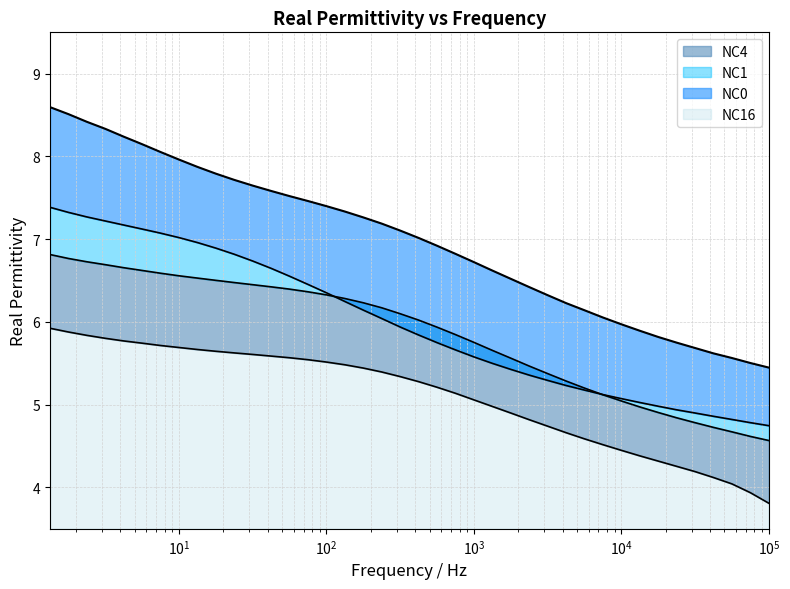

Which series has the largest range (max minus min)?

NC0